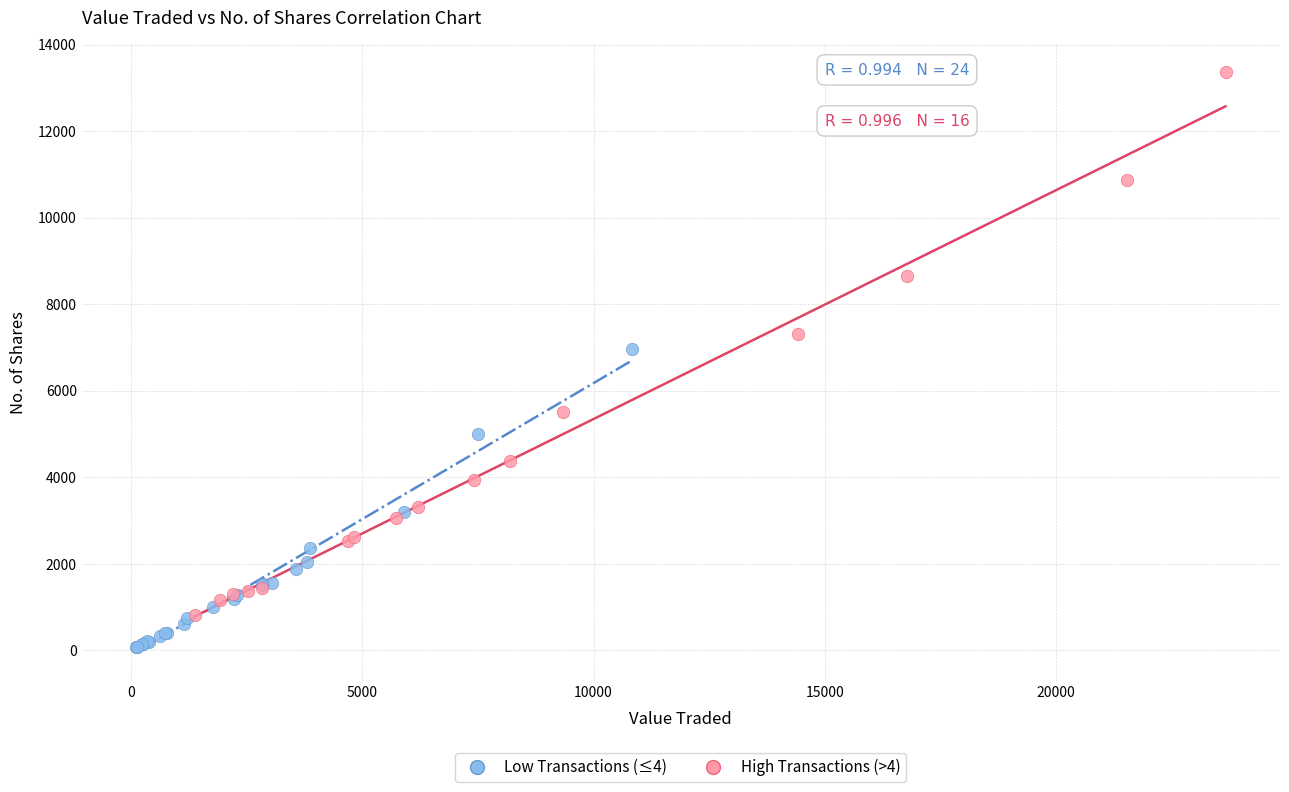

Which series has the widest spread of Y values?

High Transactions (>4)